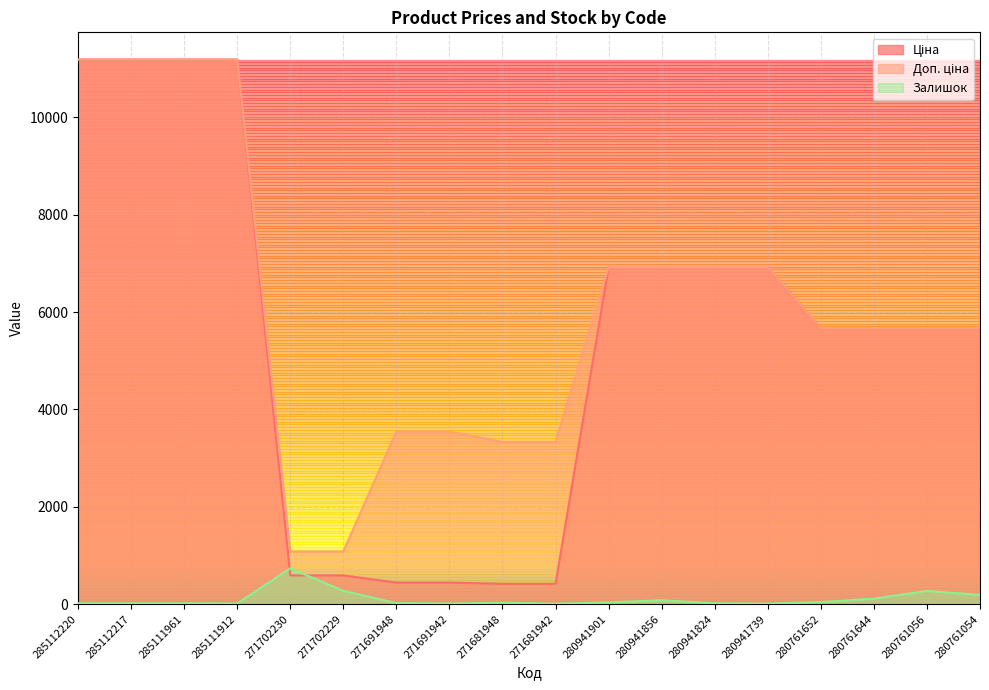

Which series has the widest spread of values?

Ціна